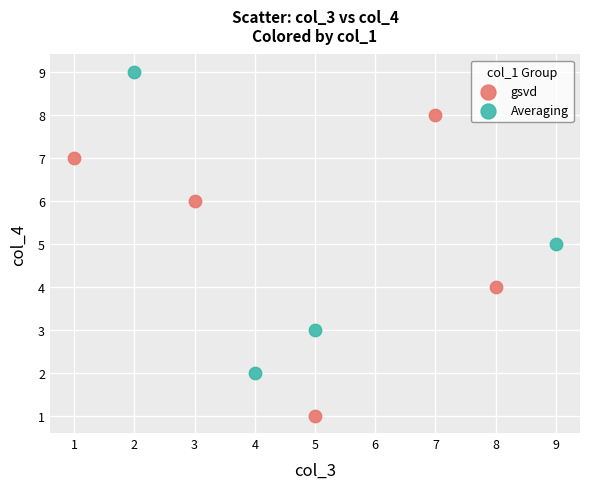

Which series reaches the minimum Y coordinate?

gsvd